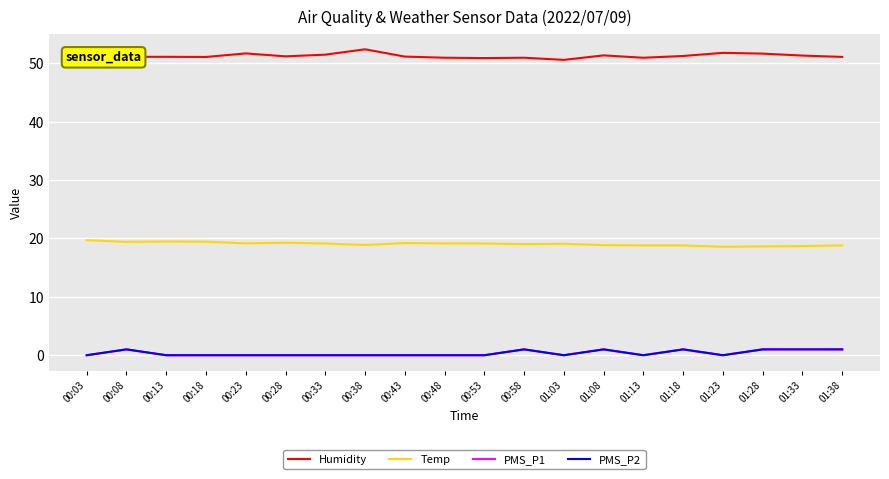

True or false: PMS_P1 and Temp cross at least once.

False